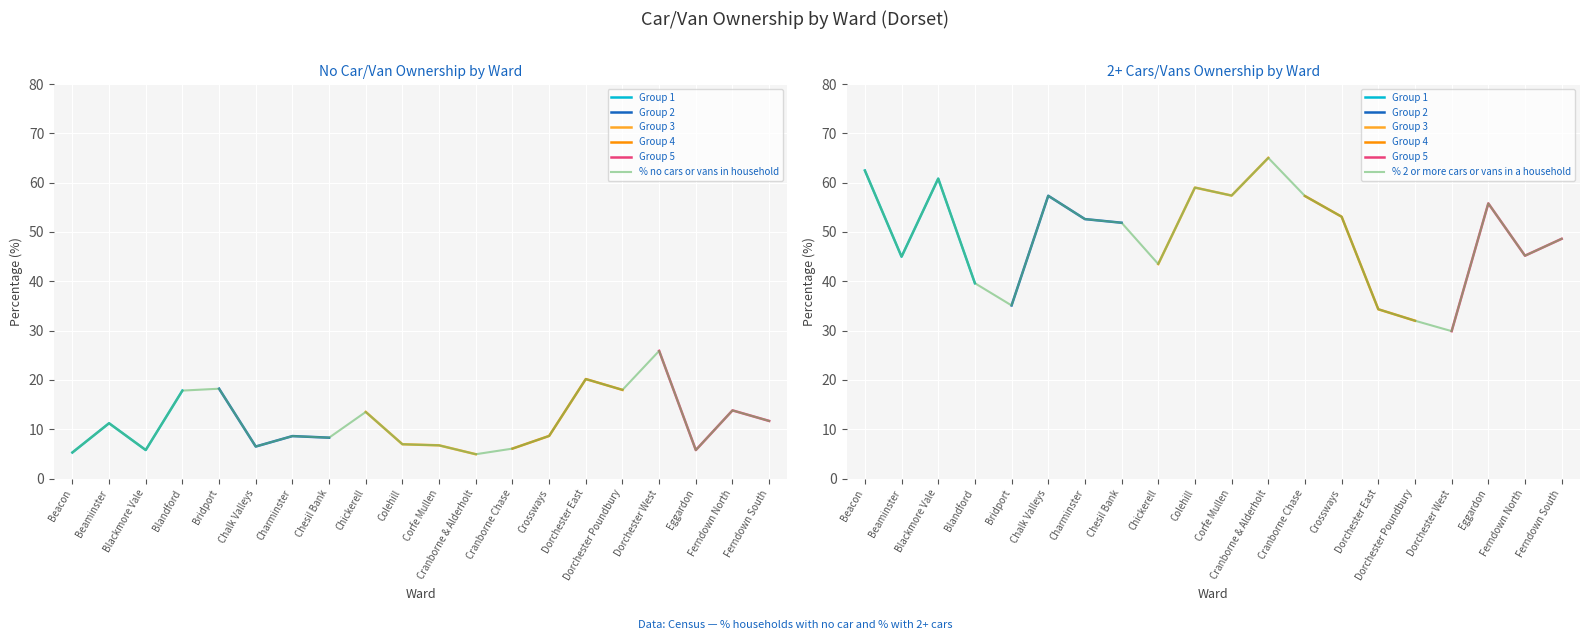

Reading left to right, transcribe all the data shown in this chart.

% no cars or vans in household: Beacon=5.3	Beaminster=11.2	Blackmore Vale=5.8	Blandford=17.8	Bridport=18.2	Chalk Valleys=6.5	Charminster=8.6	Chesil Bank=8.3	Chickerell=13.5	Colehill=6.9	Corfe Mullen=6.7	Cranborne & Alderholt=4.9	Cranborne Chase=6.1	Crossways=8.6	Dorchester East=20.2	Dorchester Poundbury=18.0	Dorchester West=25.9	Eggardon=5.8	Ferndown North=13.8	Ferndown South=11.7
% 2 or more cars or vans in a household: Beacon=62.5	Beaminster=45.0	Blackmore Vale=60.8	Blandford=39.6	Bridport=35.1	Chalk Valleys=57.3	Charminster=52.6	Chesil Bank=51.9	Chickerell=43.5	Colehill=59.0	Corfe Mullen=57.4	Cranborne & Alderholt=65.0	Cranborne Chase=57.3	Crossways=53.1	Dorchester East=34.3	Dorchester Poundbury=32.0	Dorchester West=29.9	Eggardon=55.8	Ferndown North=45.2	Ferndown South=48.6